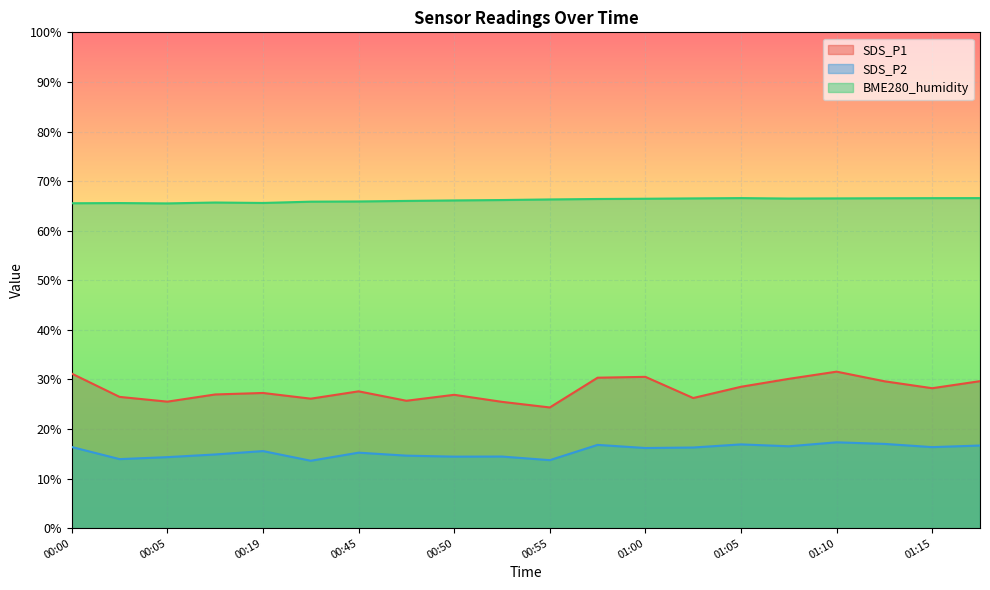

List the labels in order of SDS_P1 value, largest first.

01:10, 00:00, 01:00, 00:58, 01:07, 01:17, 01:12, 01:05, 01:15, 00:45, 00:19, 00:13, 00:50, 00:03, 01:03, 00:43, 00:48, 00:05, 00:53, 00:55